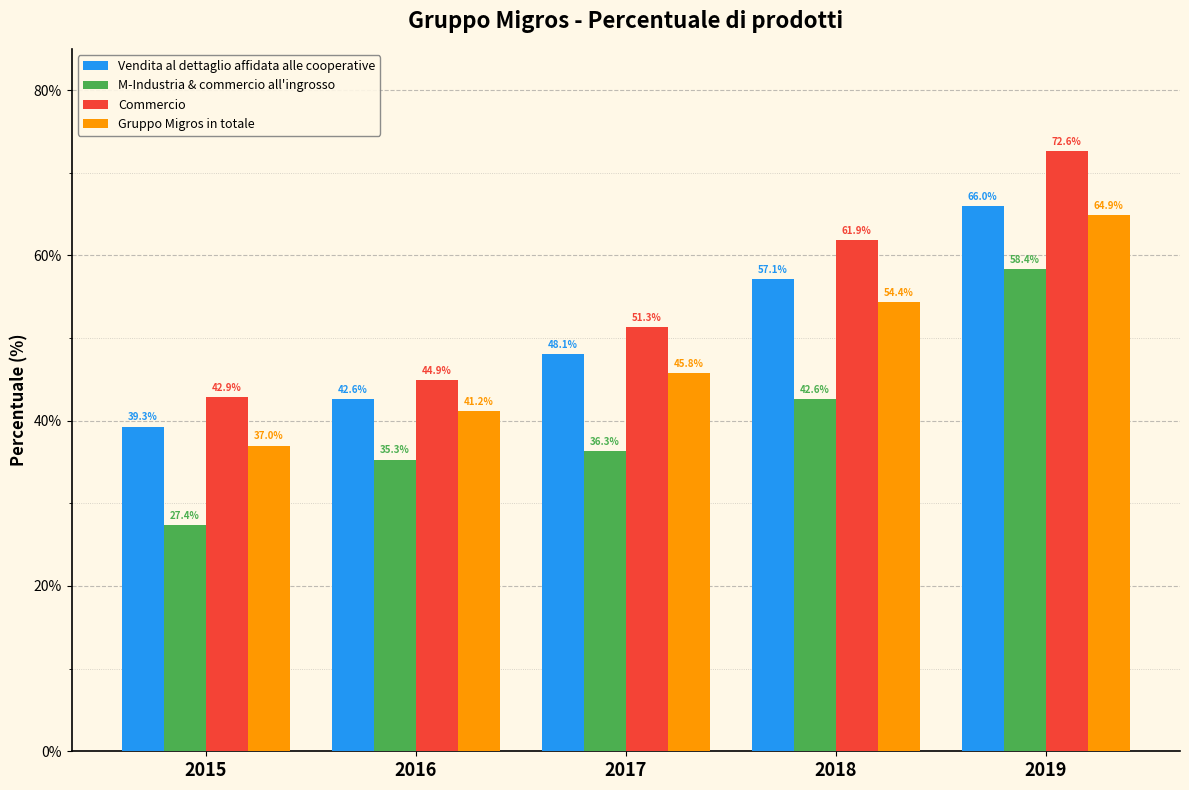

At how many categories does at least one series exceed 72?

1